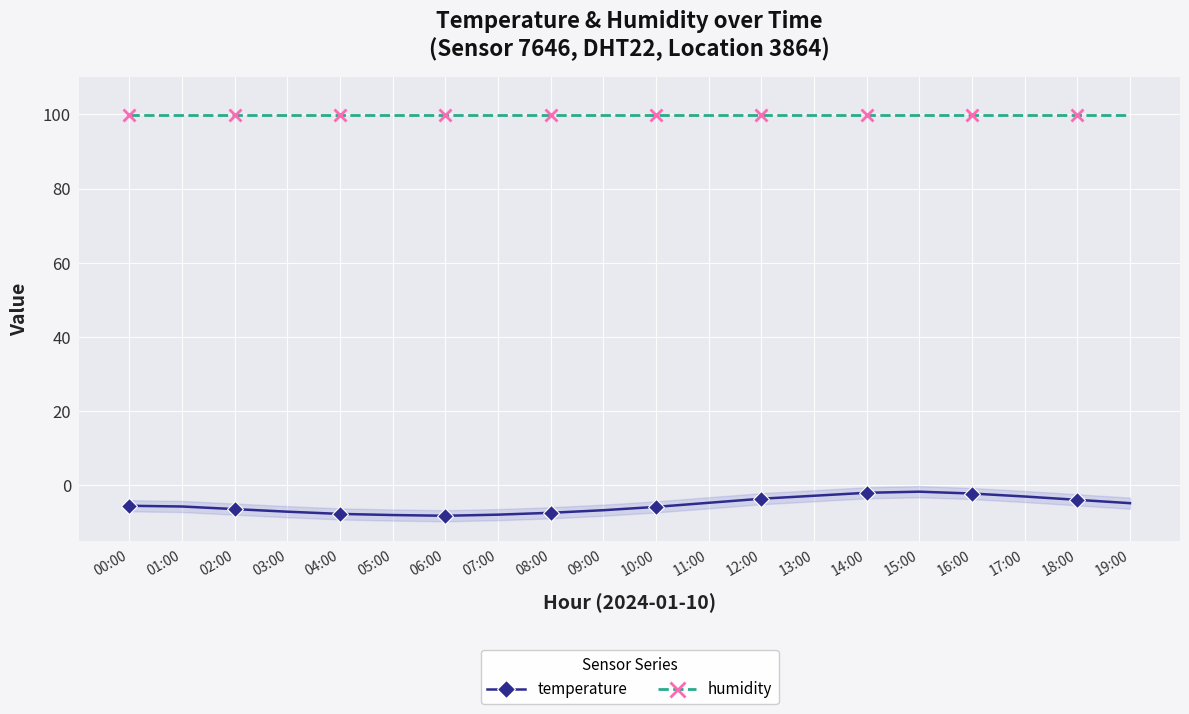

What is the sum of all temperature values?

-107.1